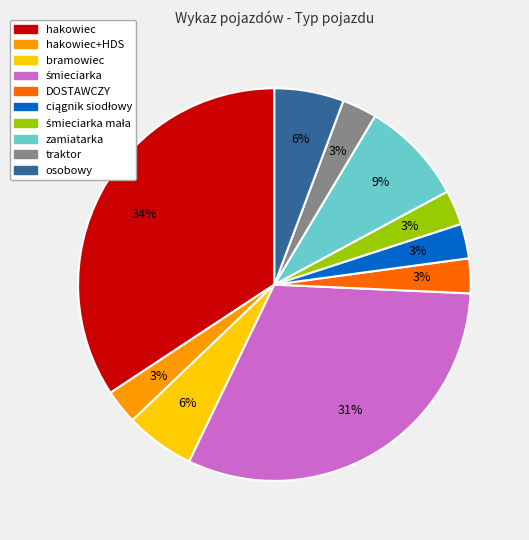

Does any single category account for the majority?

No